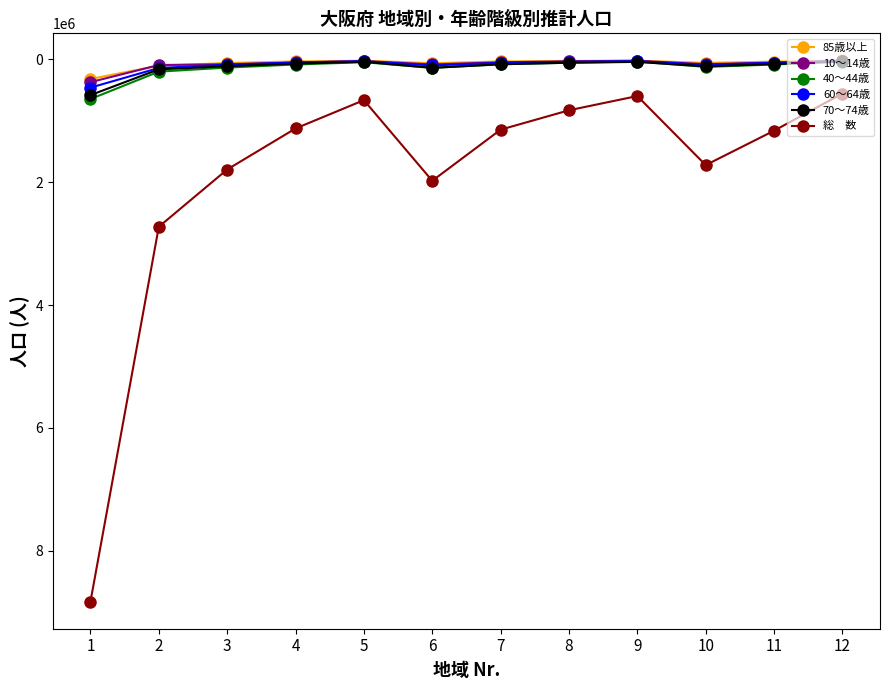

How many distinct data groups are displayed?

6